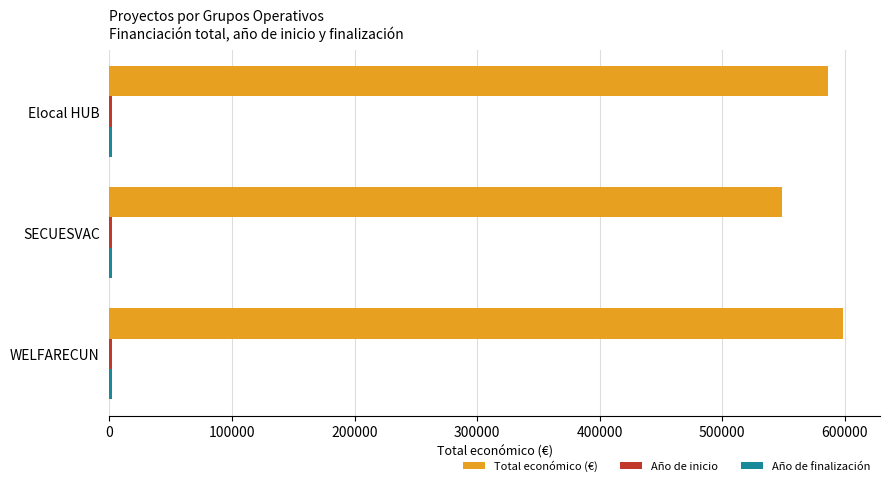

Which series has the largest total across all categories?

Total económico (€)